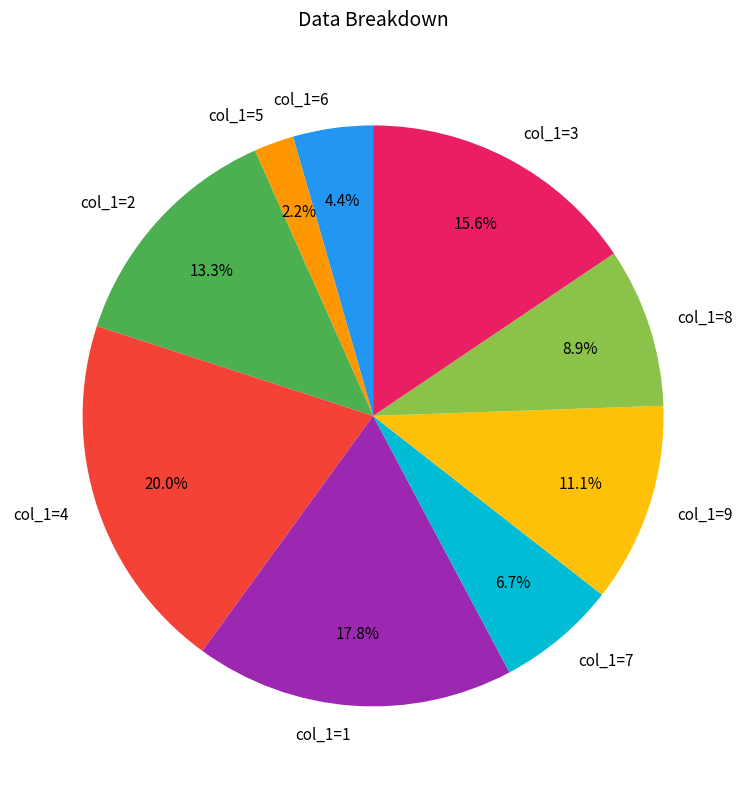

Is there any slice that represents more than half of the pie?

No